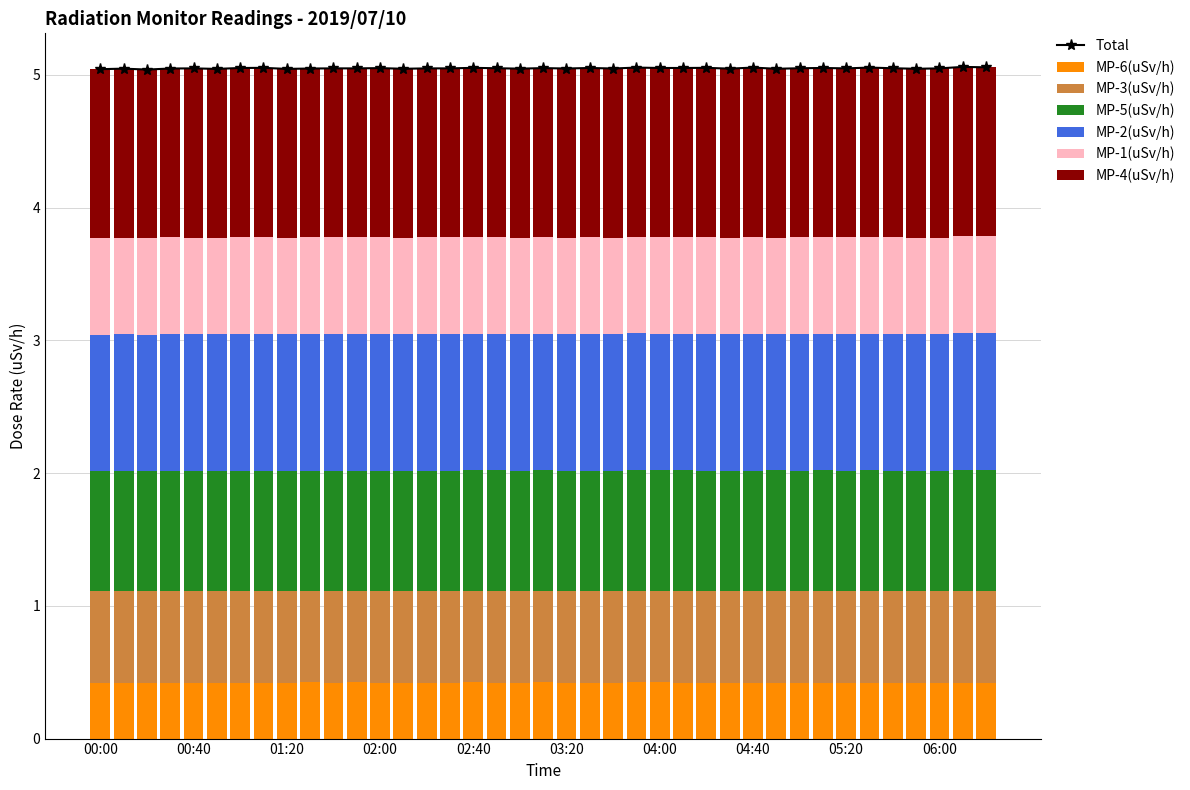

What position from the left is 06:20?

39